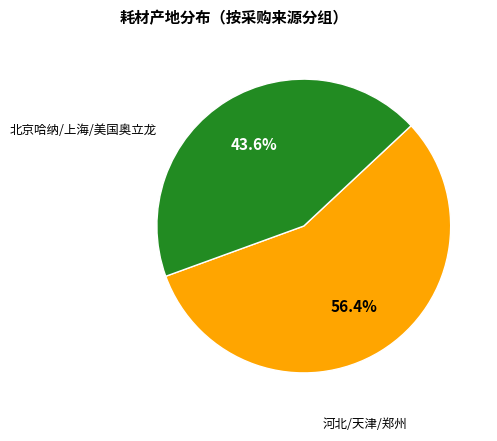

Do 北京哈纳/上海/美国奥立龙 and 河北/天津/郑州 together represent more than half of the pie?

Yes